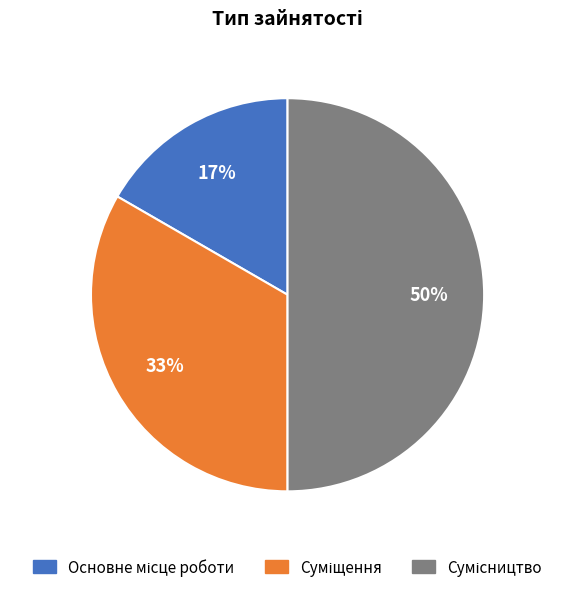

To the nearest percent, what is the difference between the largest and smallest slice percentages?

33%